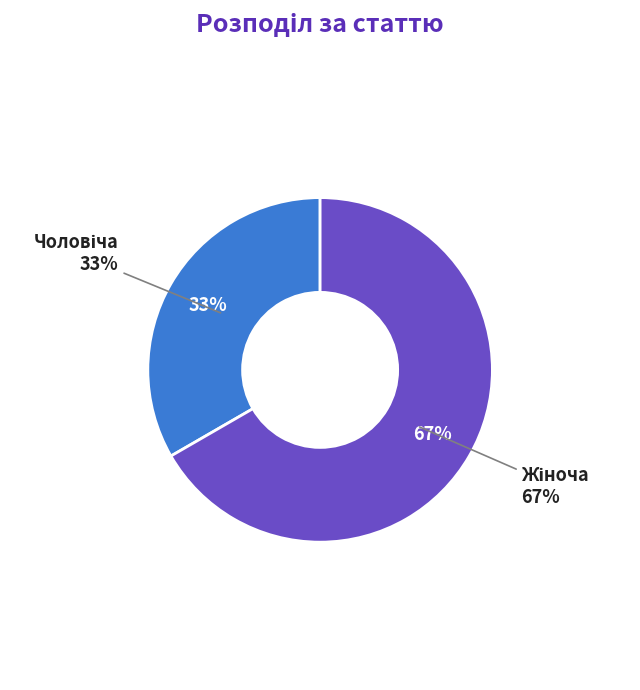

What is the smallest slice in the pie chart?

Чоловіча